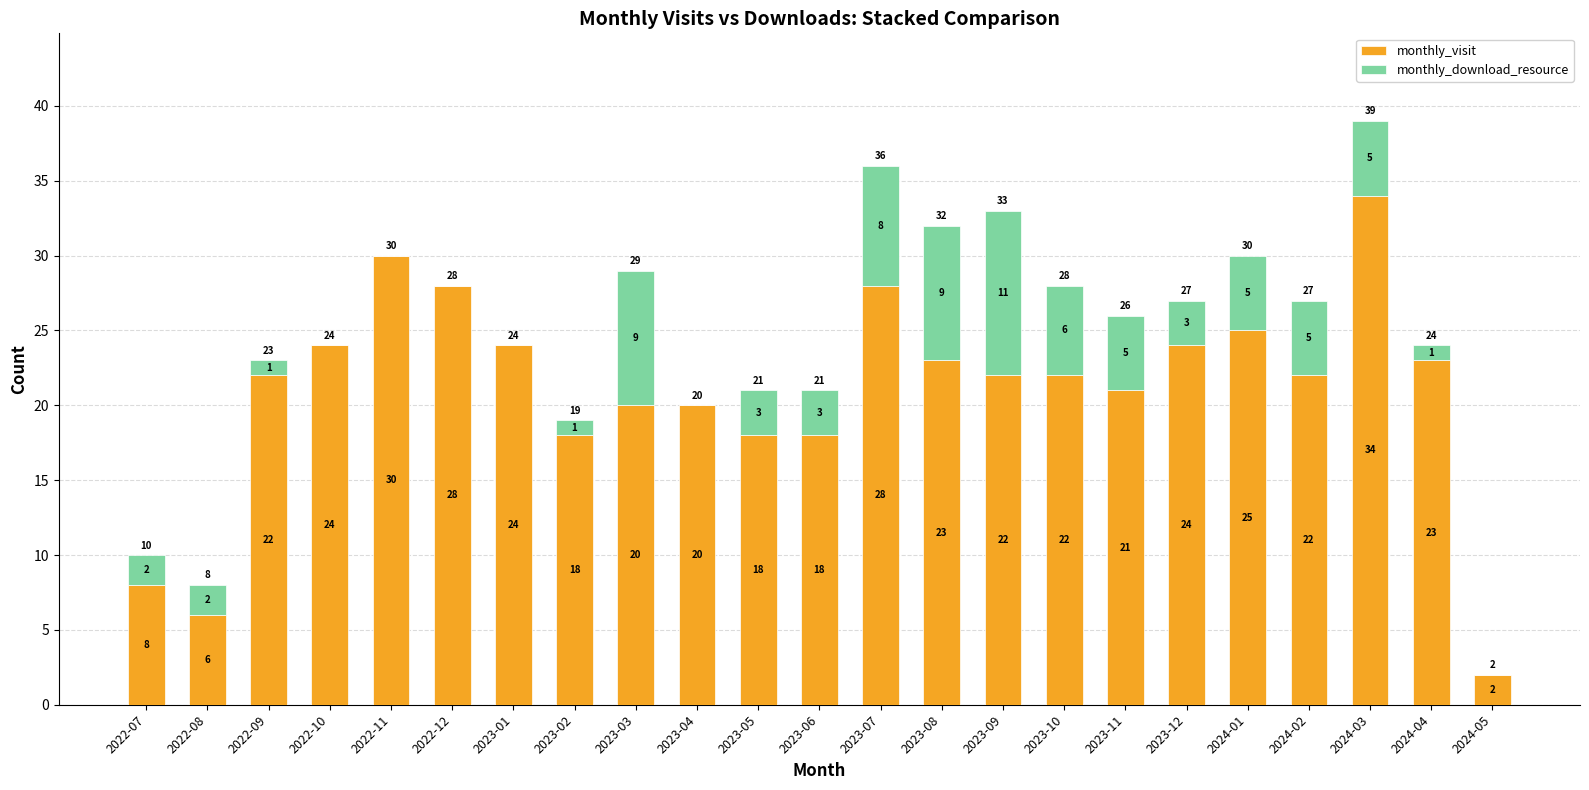

The value of monthly_visit at 2022-07 is 8. True or false?

True